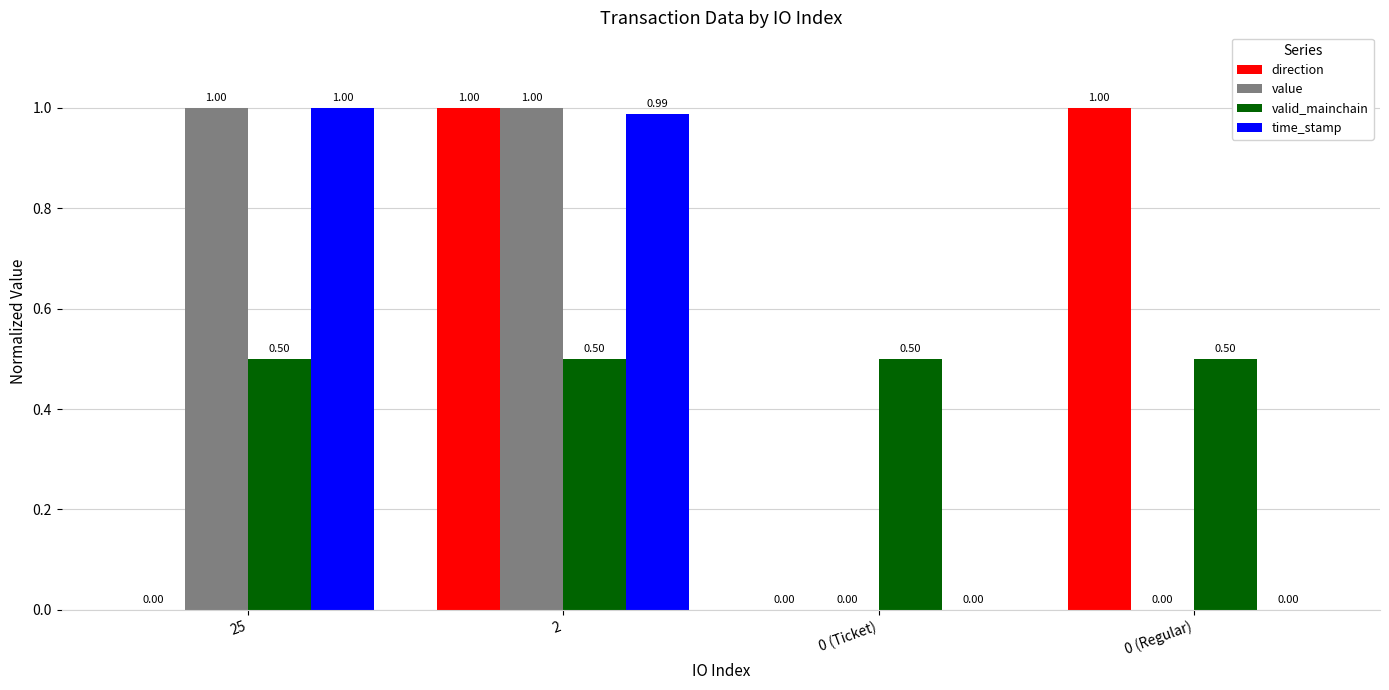

Is the value of time_stamp at 2 greater than the value of direction at 2?

No